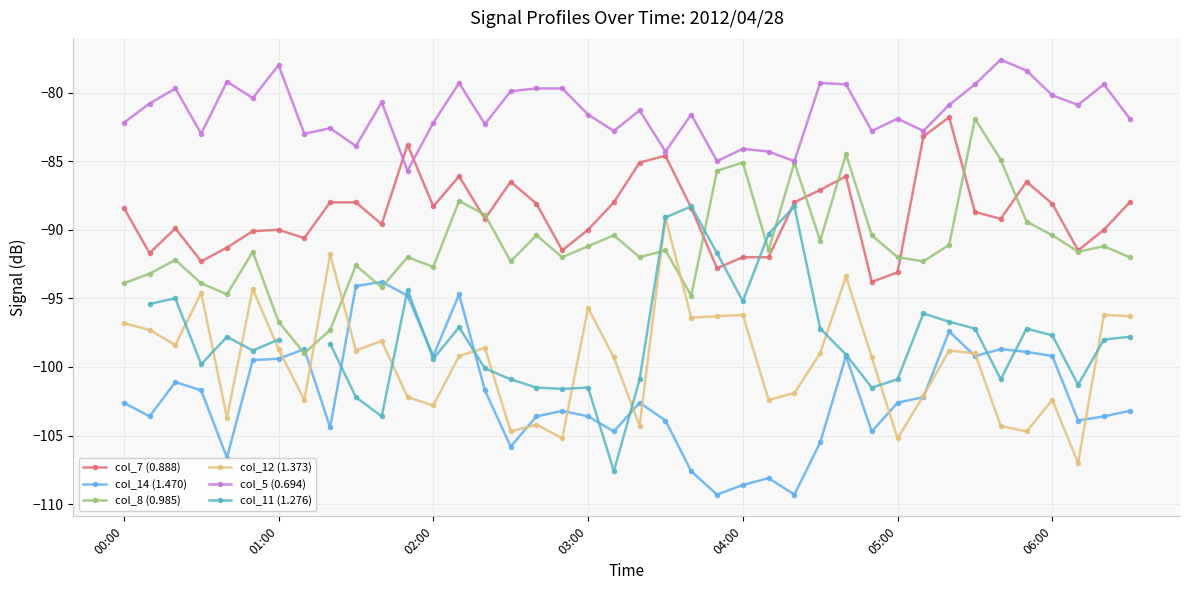

True or false: col_14 (1.470) and col_7 (0.888) intersect in this chart.

False